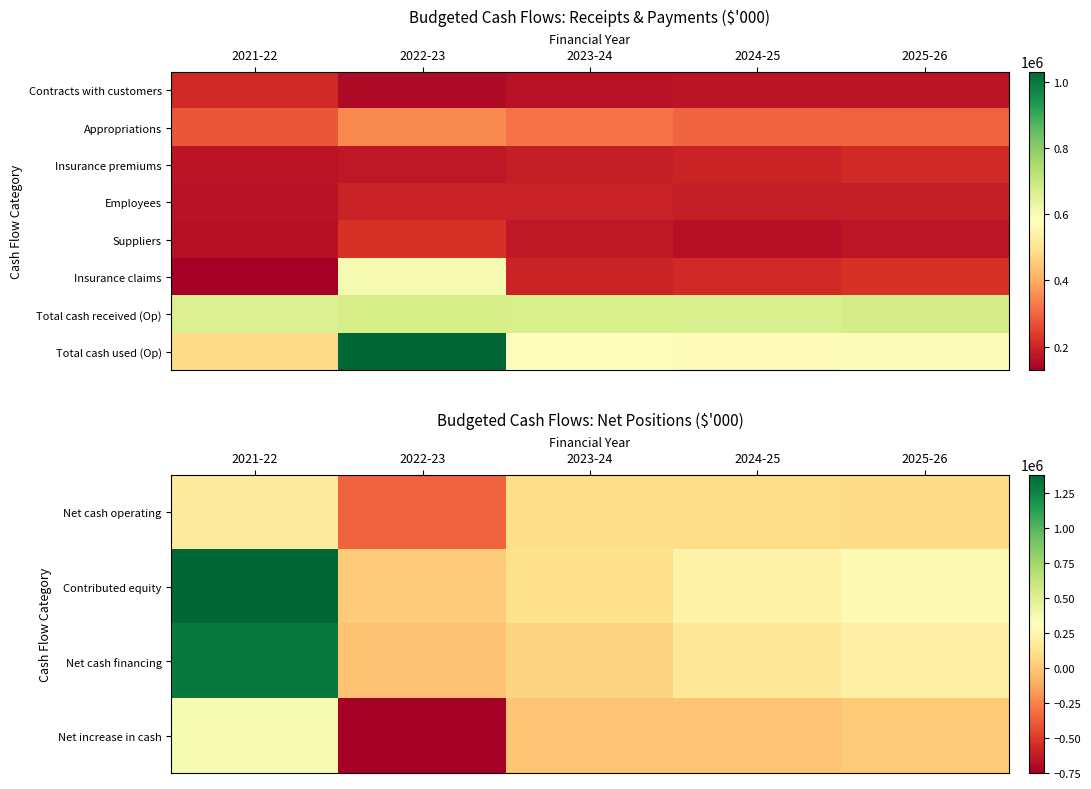

Which category has the lowest value in the Net cash operating series?

2022-23